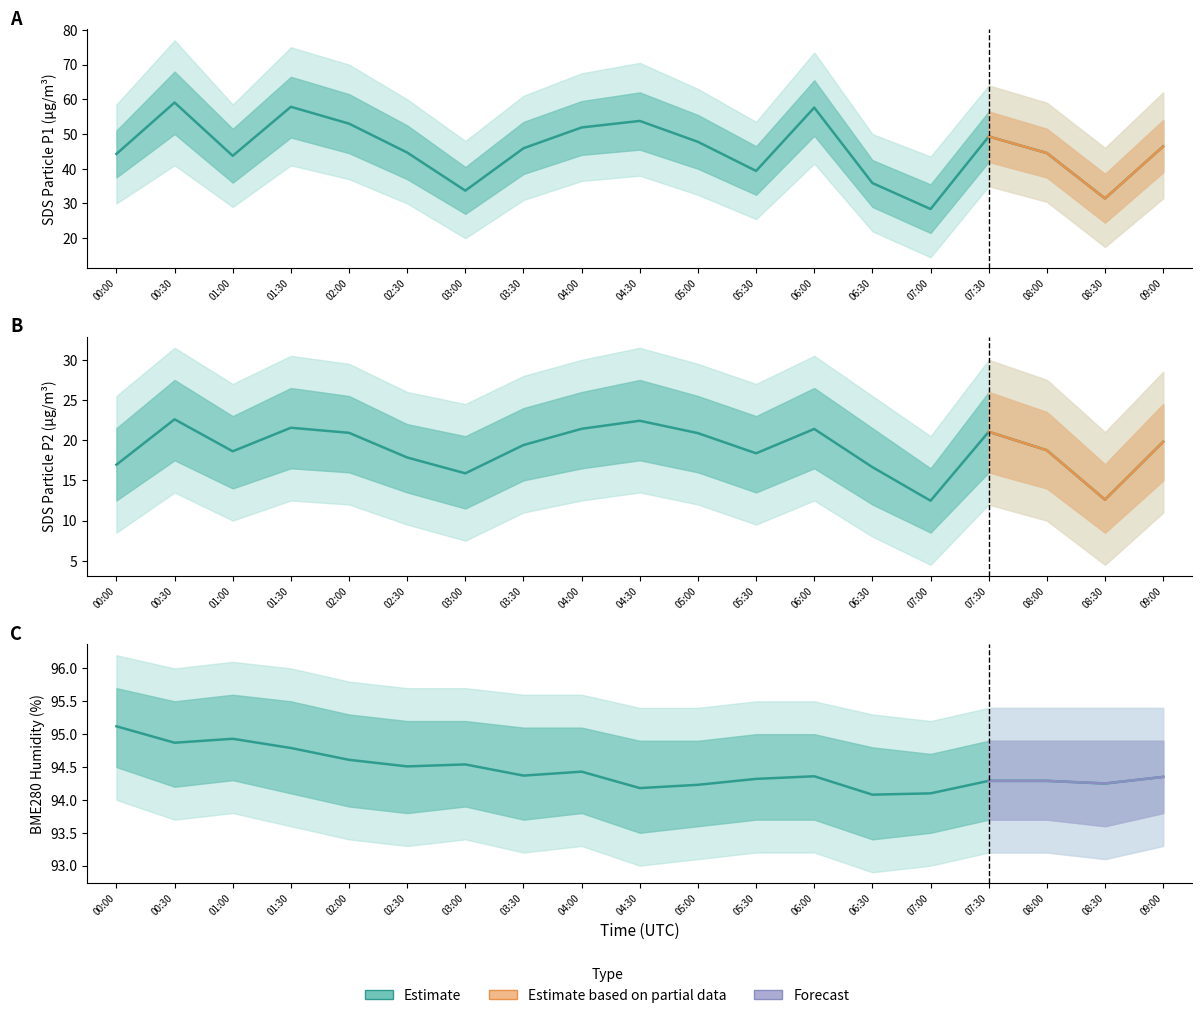

What is the approximate value of BME280_humidity at 00:30?

94.9